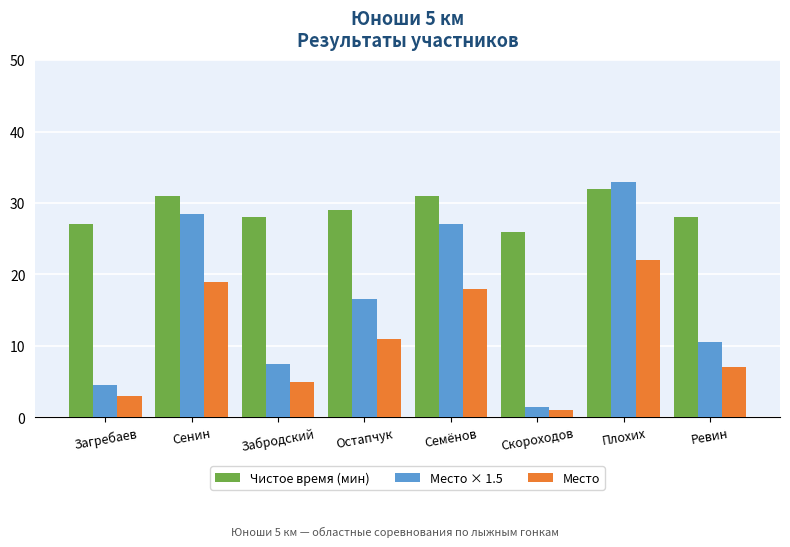

List the series in order of their peak value, lowest first.

Место, Чистое время (мин), Место × 1.5